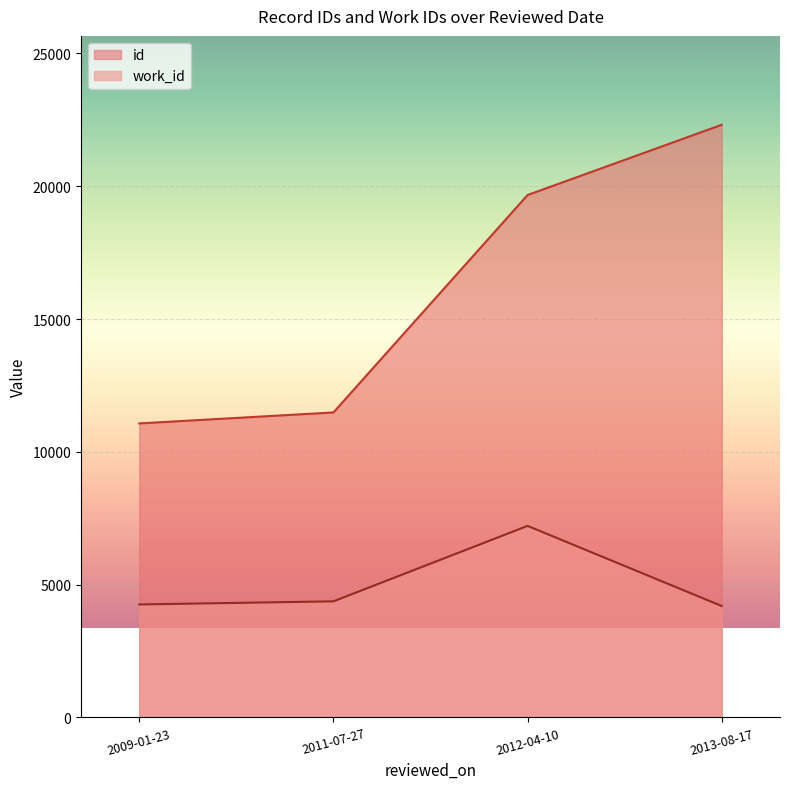

What is the minimum value shown in the chart?

4193